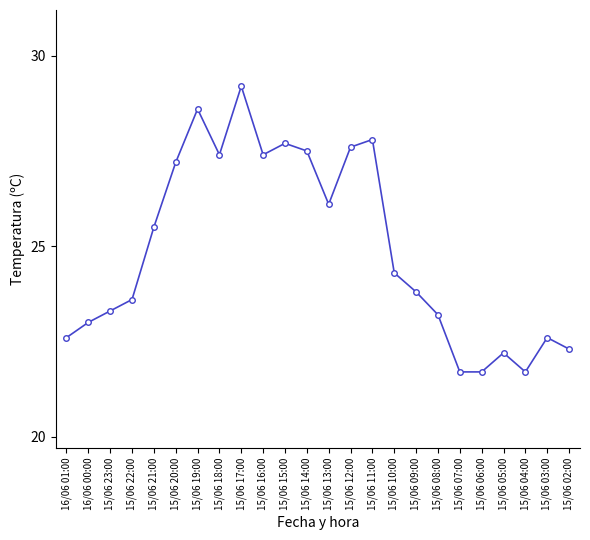

At which category does the data reach its first local peak?

15/06 19:00